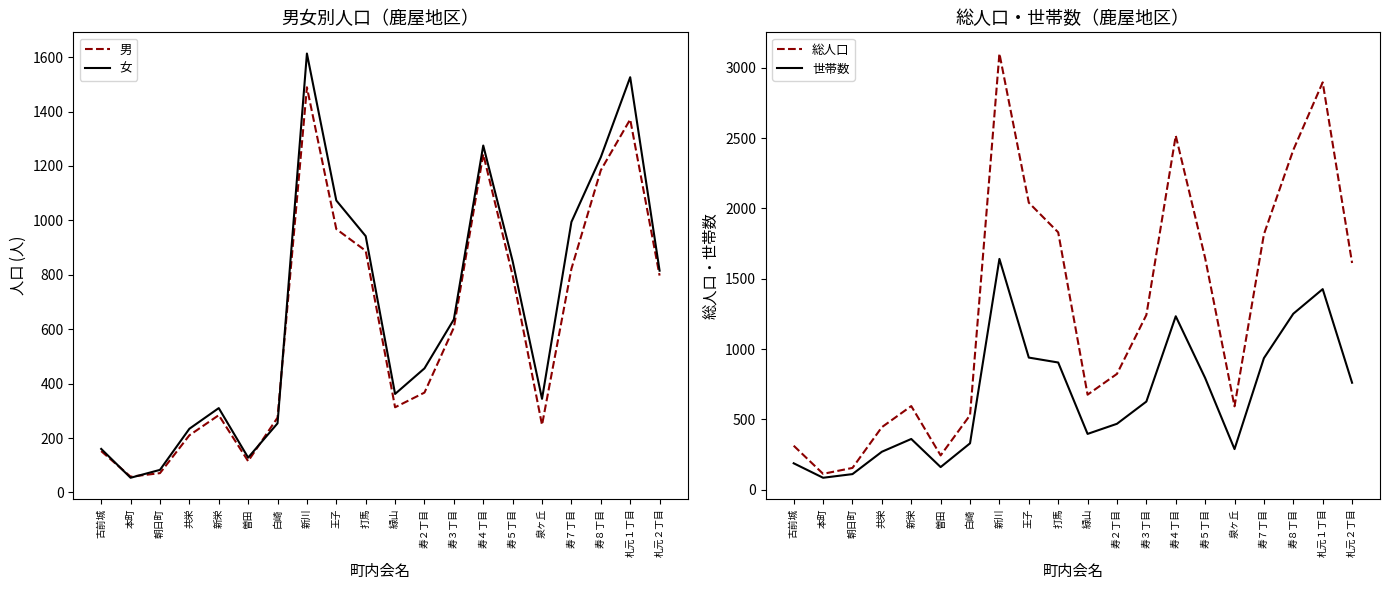

True or false: 女 has a value of 2662 at 新川.

False